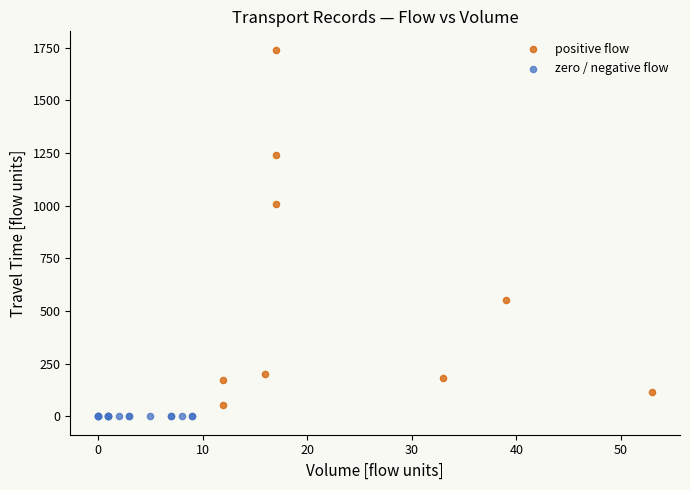

Which series contains the highest Y value?

positive flow